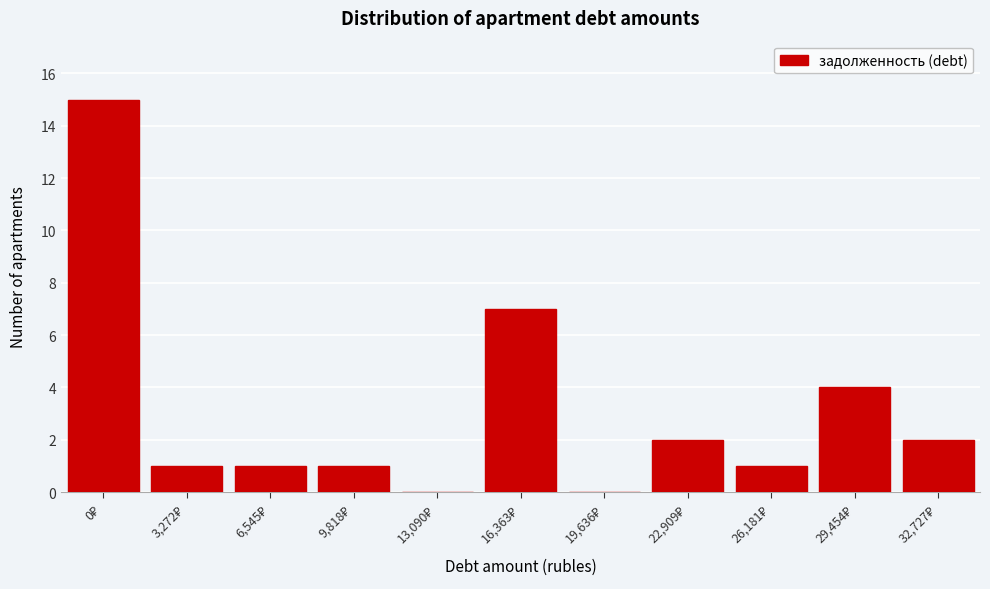

What is the sum of all values?

34